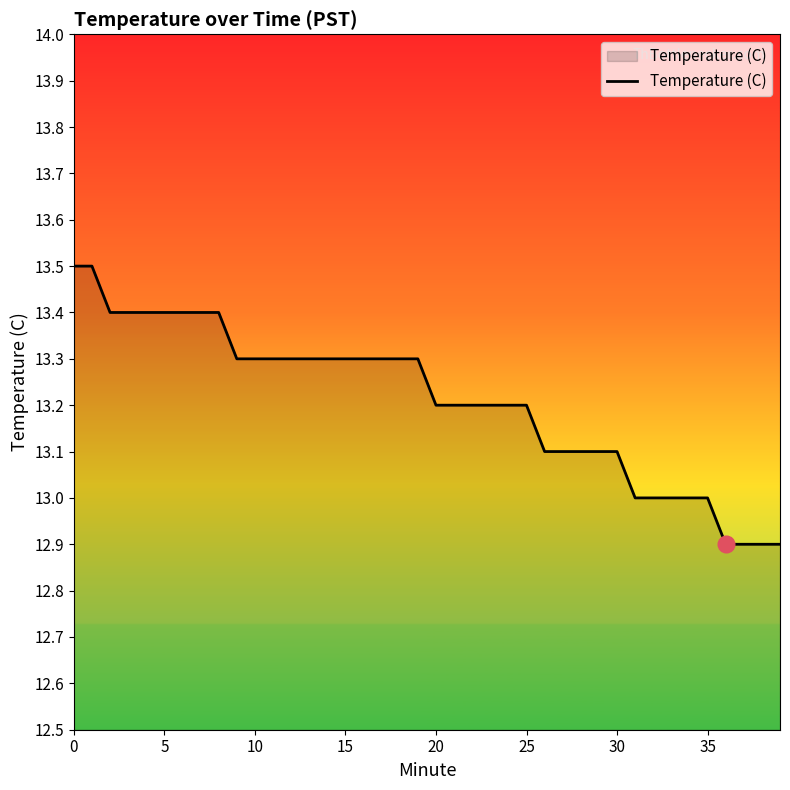

How many distinct data groups are displayed?

1